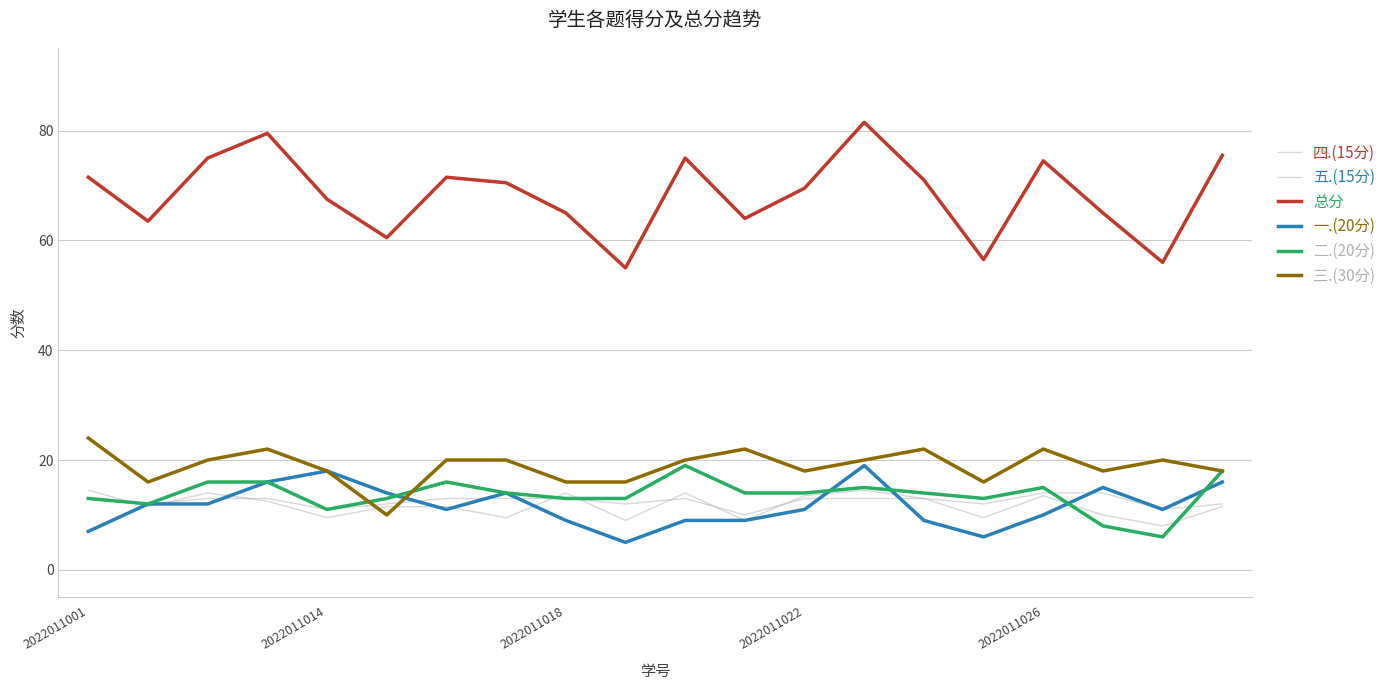

True or false: 五.(15分) and 四.(15分) cross at least once.

True